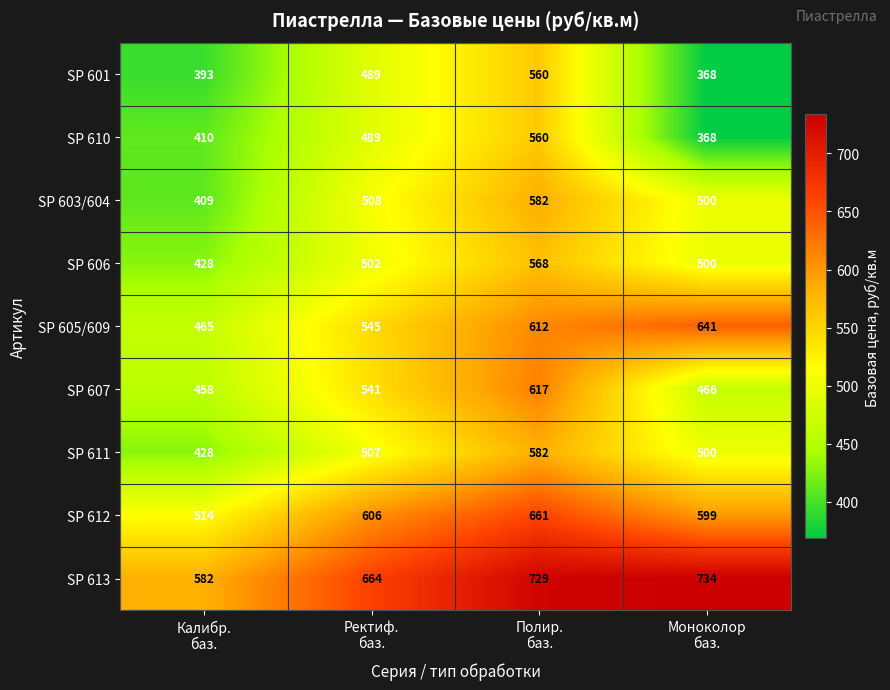

What is the greatest value displayed?

734